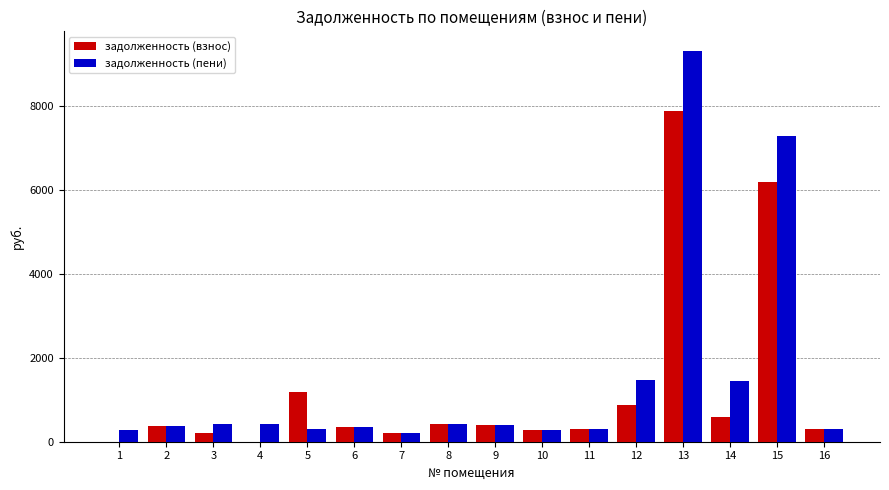

Is the value of задолженность (пени) at 14 greater than the value of задолженность (взнос) at 1?

Yes